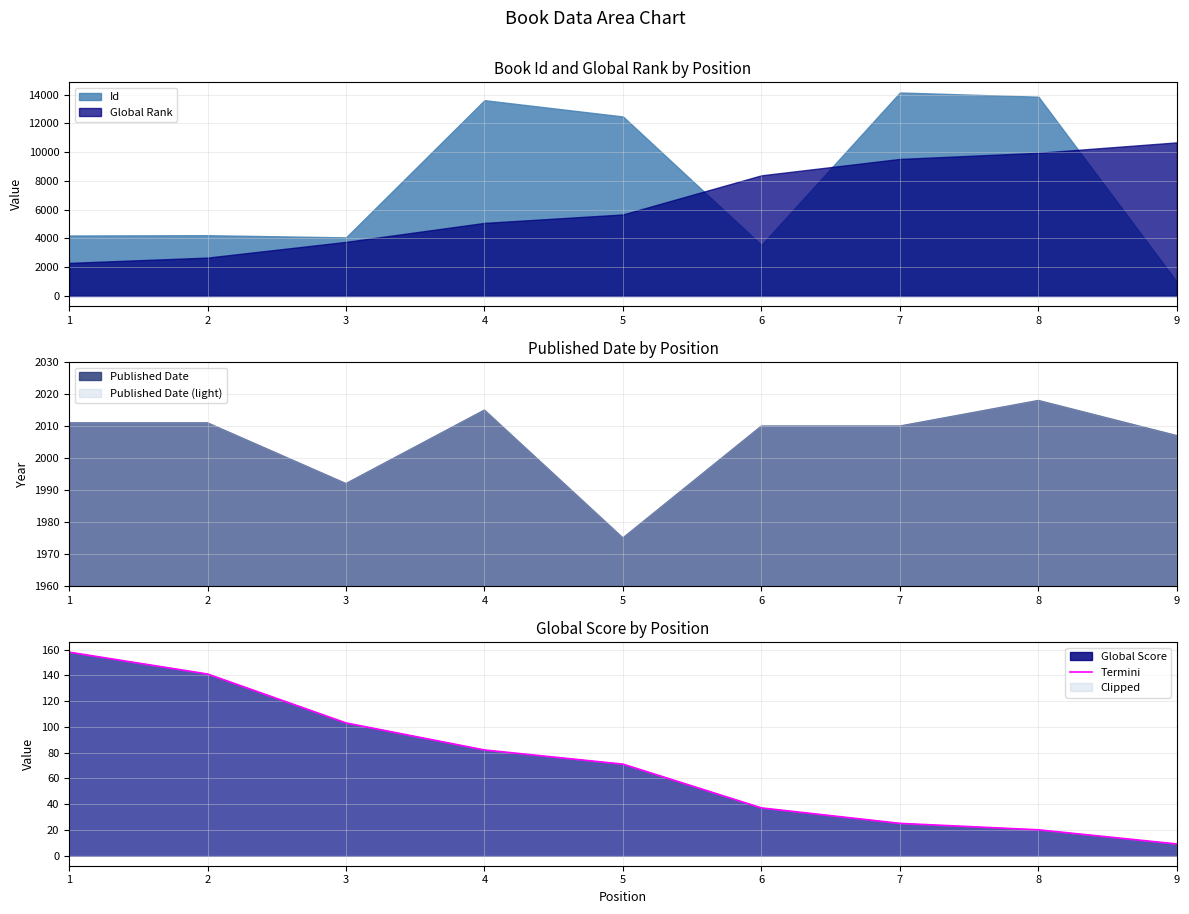

What is the value of the 1st point from the left?

158